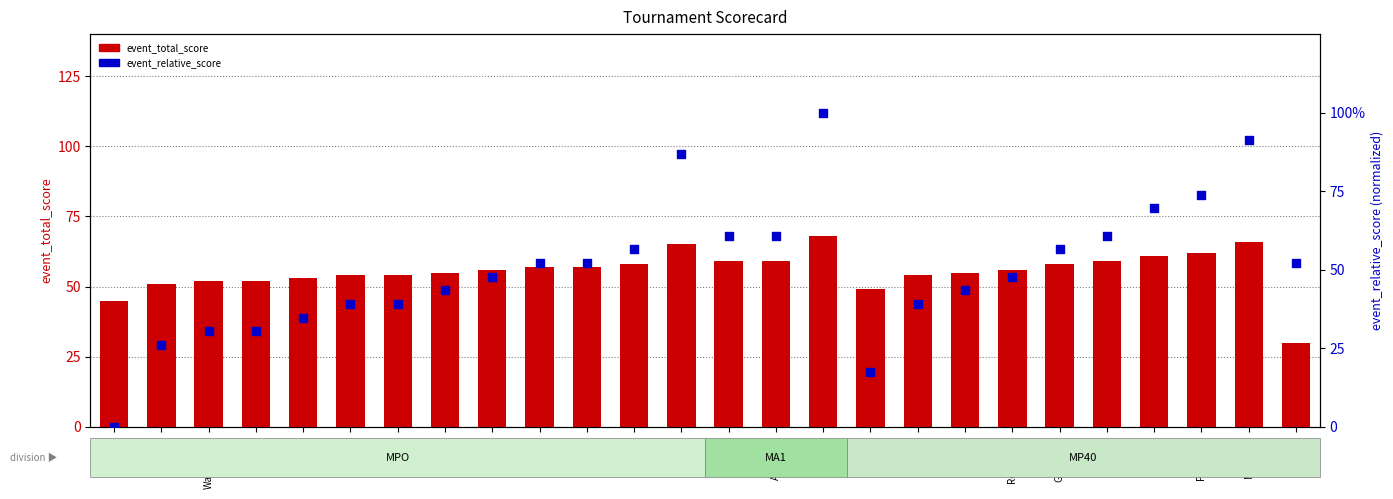

Which series contains the highest Y value?

event_relative_score